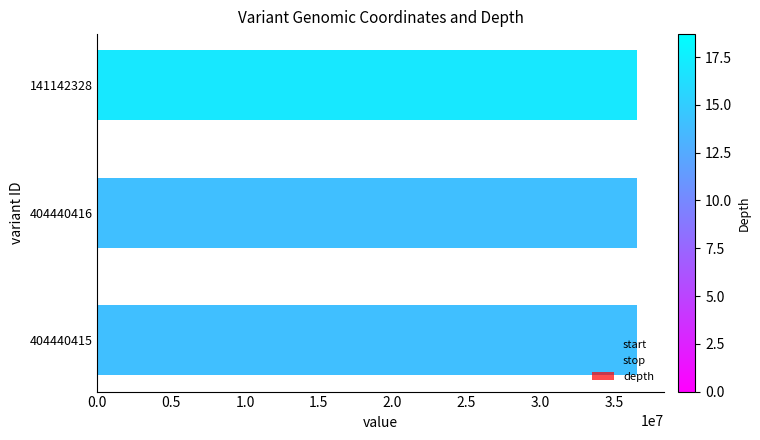

What is the difference between the start values at 141142328 and 404440415?

19054